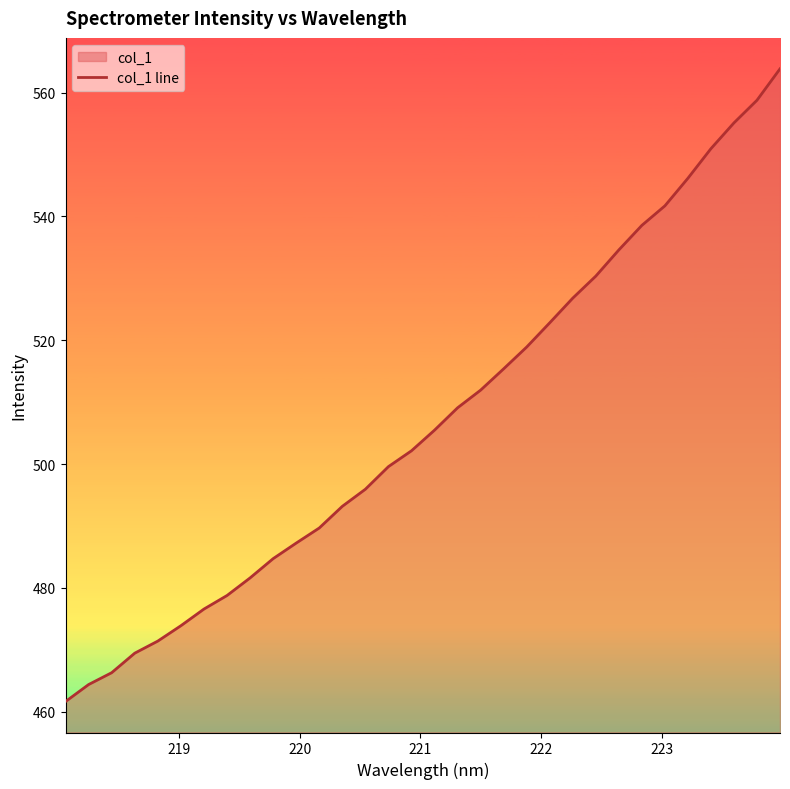

What is the maximum value shown in the chart?

563.8